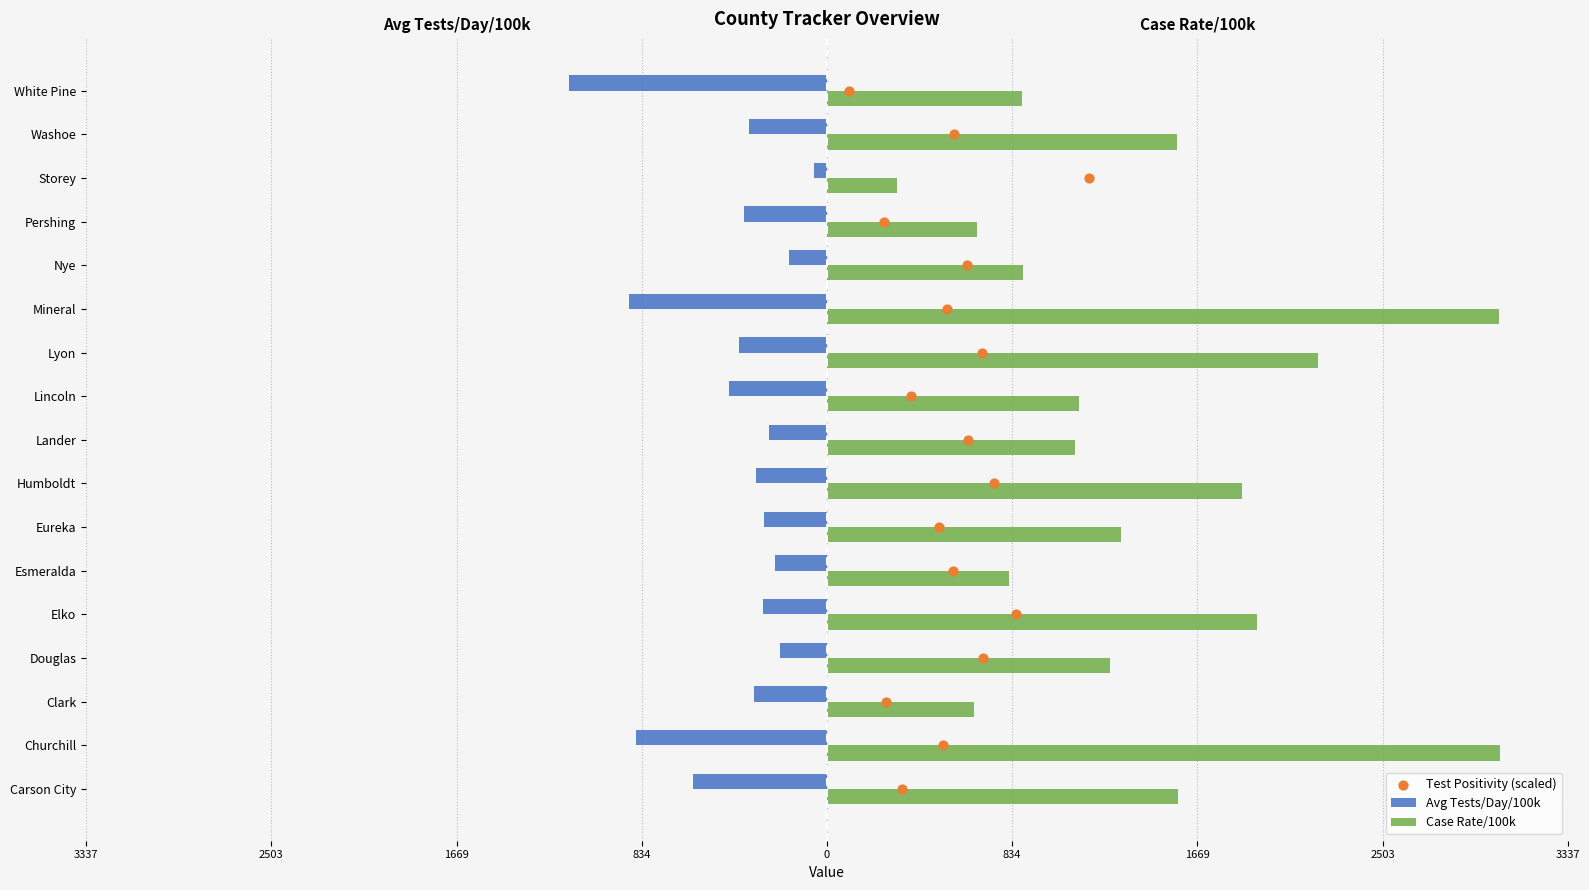

Which series has the widest spread of Y values?

Case Rate/100k